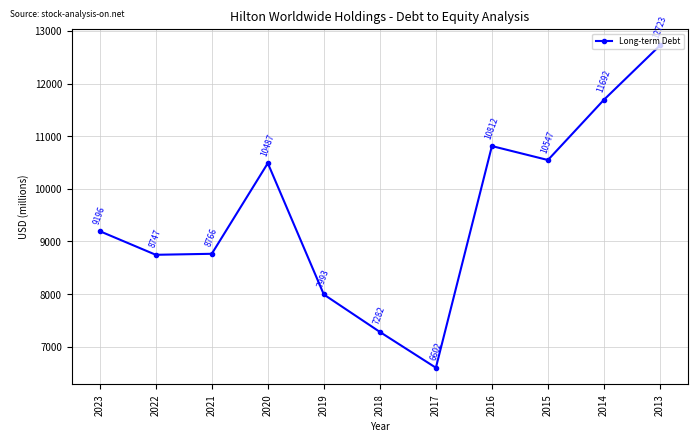

What is the ratio of the value at 2013 to the value at 2015?

1.2